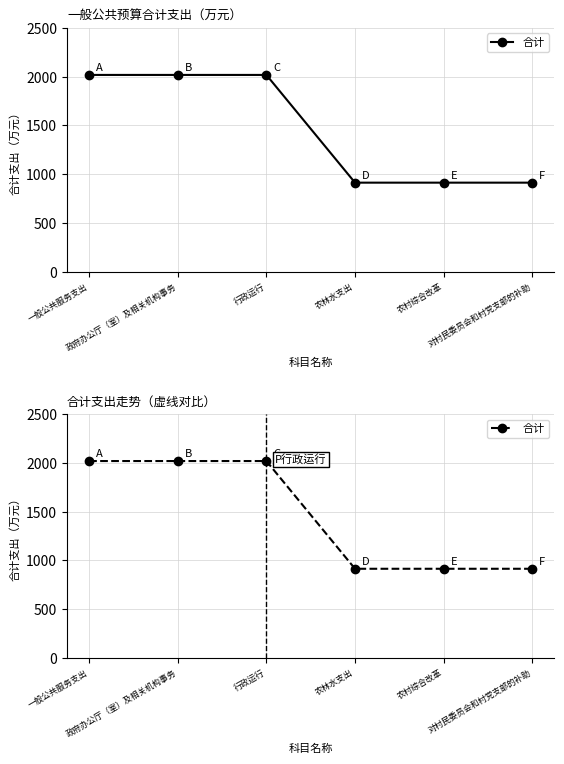

True or false: the data shows 2018.0 at 行政运行.

True